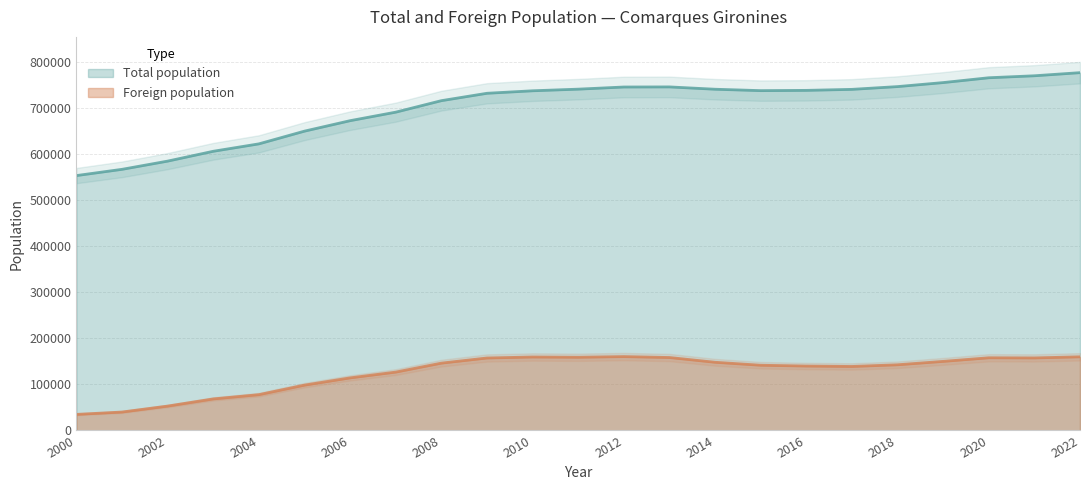

What is the sum of the Foreign population values at 2015 and 2002?

194272